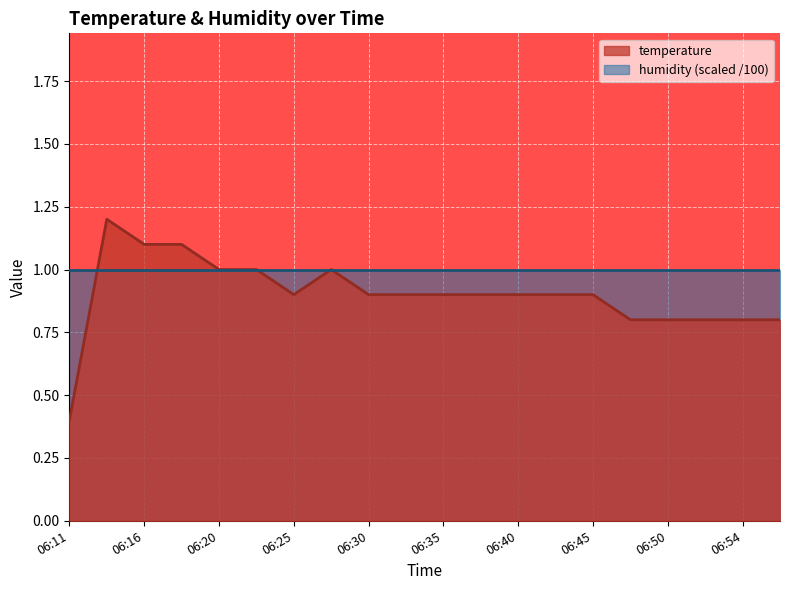

What is the sum of the values at 06:57 and 06:25?

1.7